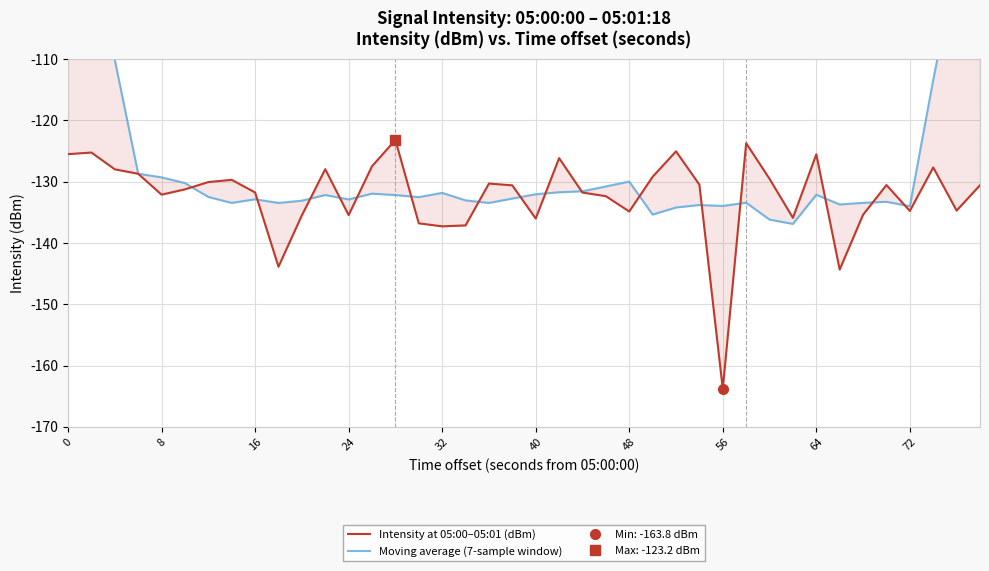

What is the average value of the Intensity at 05:00–05:01 (dBm) series?

-132.3